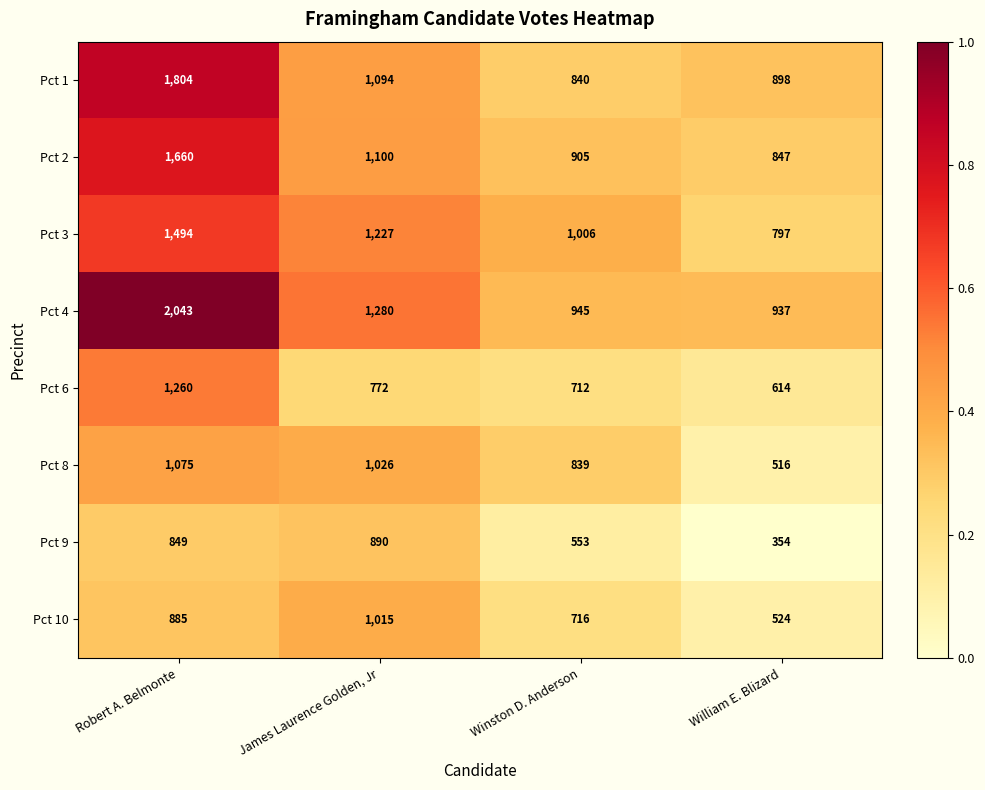

At which category does the chart reach its minimum across all series?

William E. Blizard